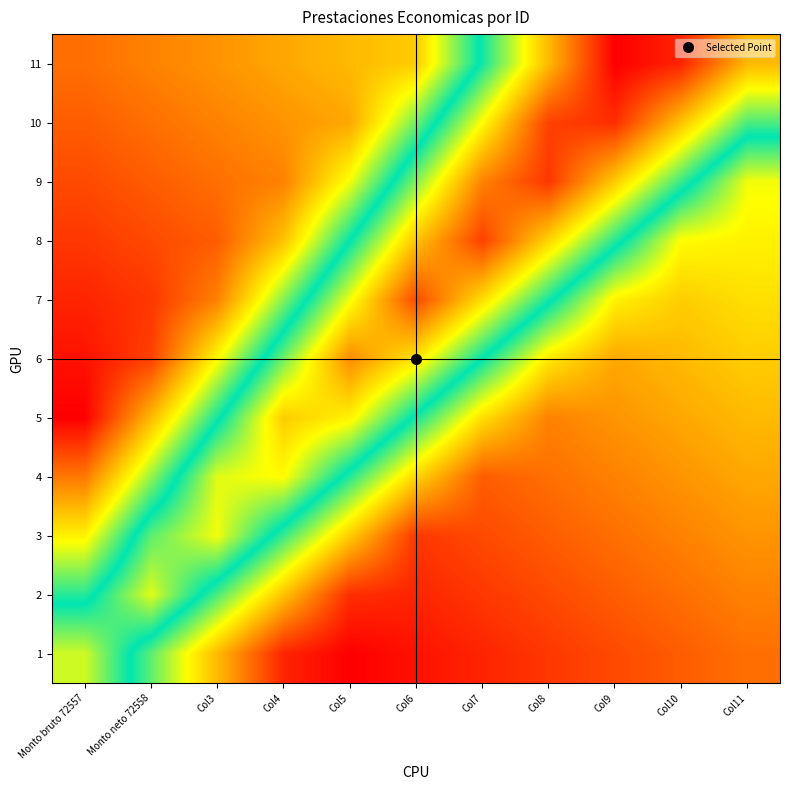

Which series has the largest total across all categories?

11